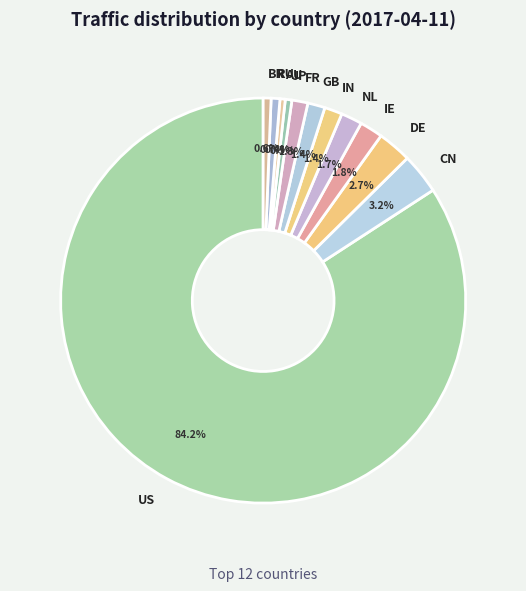

Which slice is the largest?

US